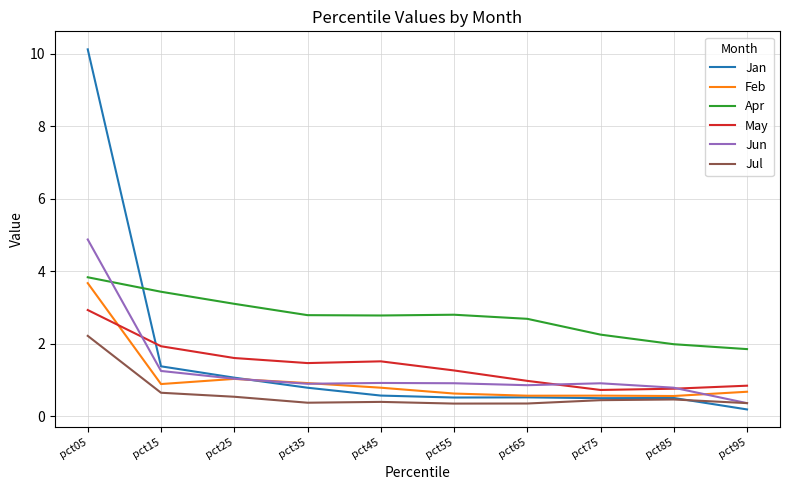

Which series has the largest total across all categories?

Apr